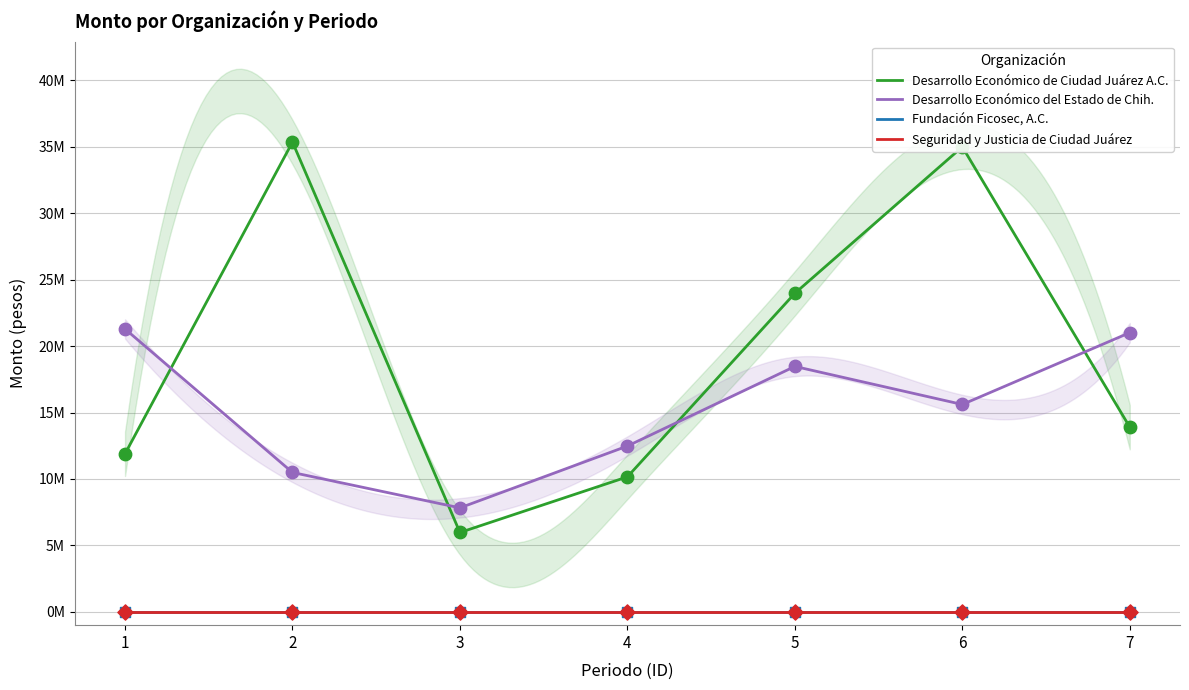

Which series has the largest total across all categories?

Desarrollo Económico de Ciudad Juárez A.C.